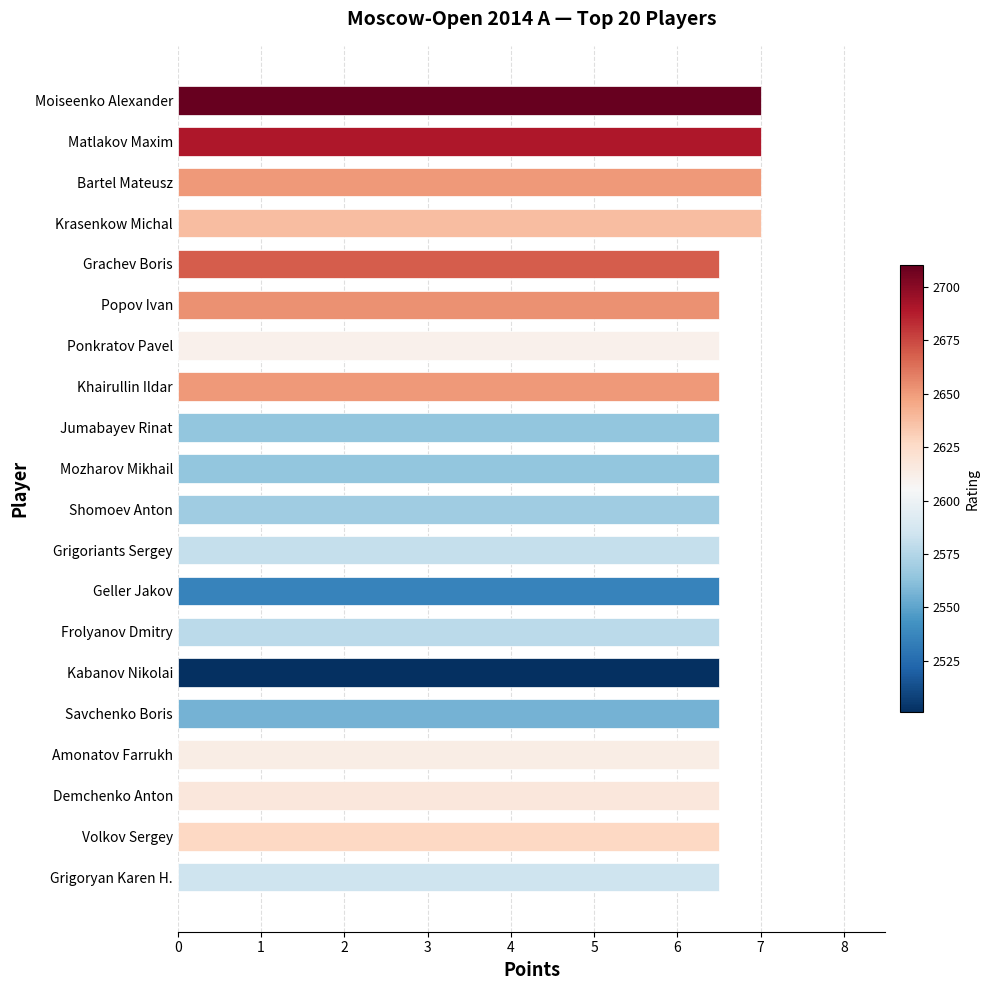

The value at Volkov Sergey is 9.0. True or false?

False